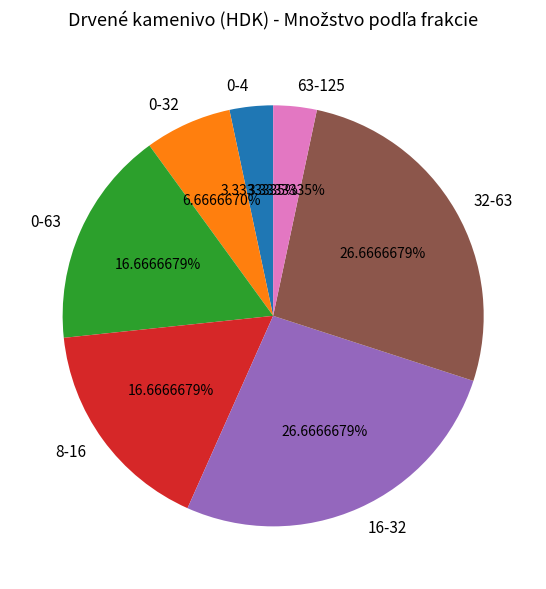

To the nearest percent, what is the difference between the 32-63 and 0-4 slice percentages?

23%